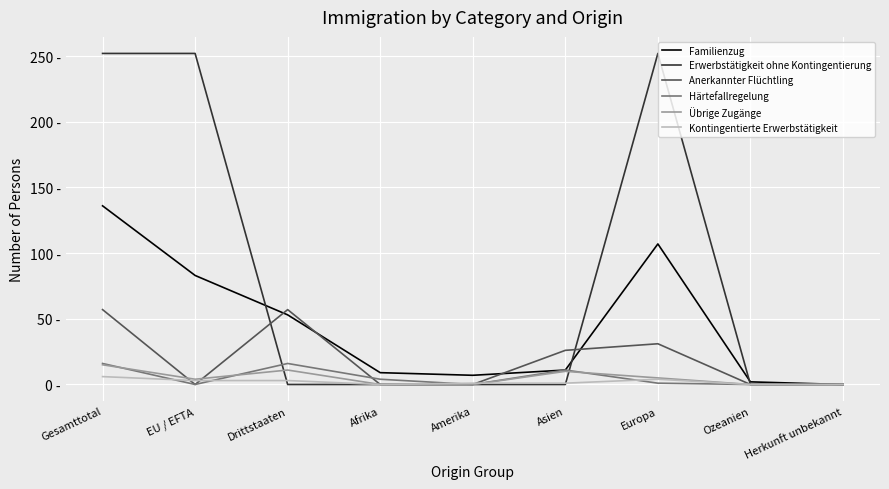

True or false: Anerkannter Flüchtling has a value of 0 at Herkunft unbekannt.

True